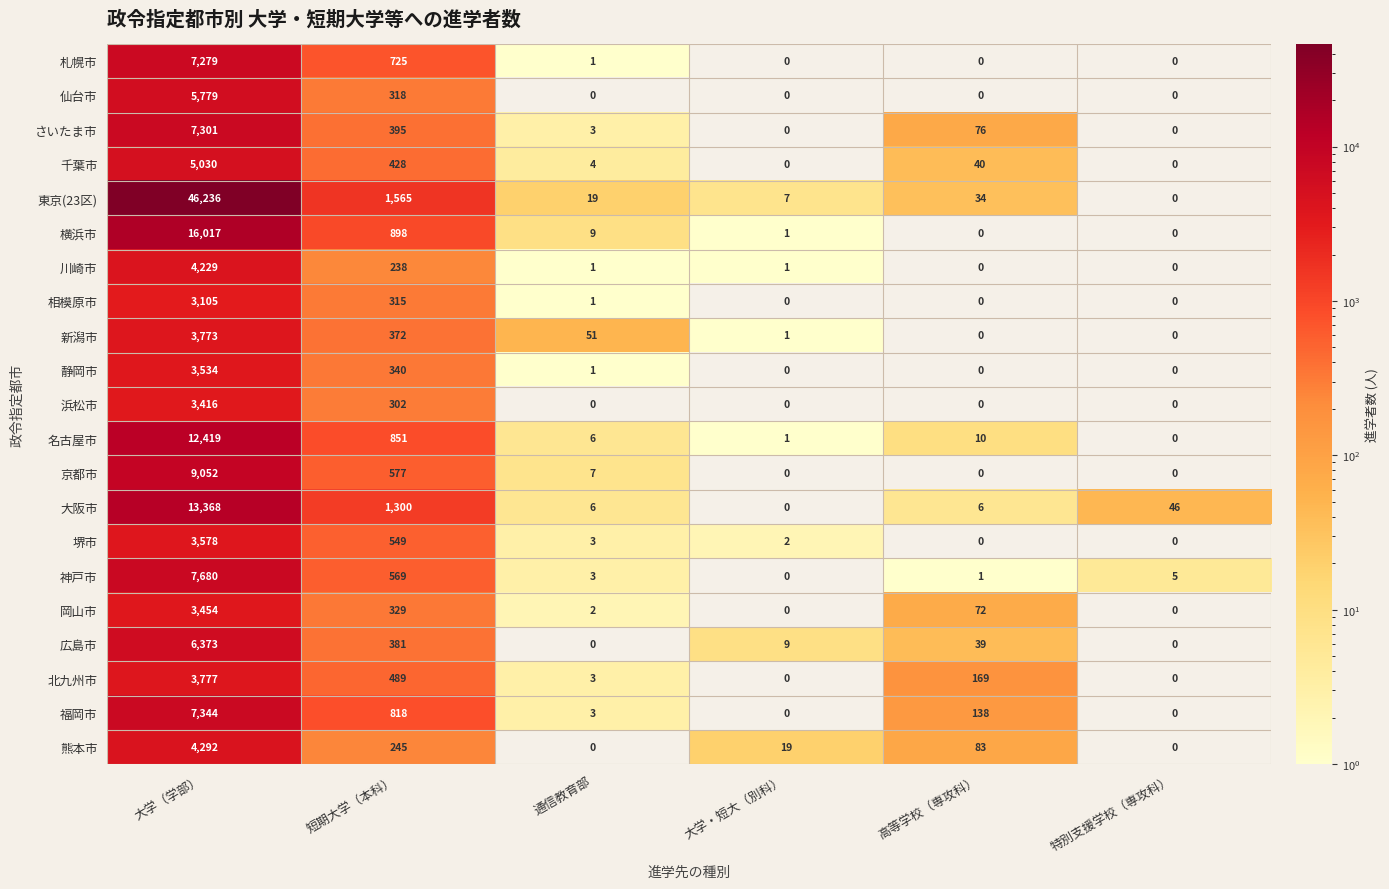

Which label corresponds to the largest value in the chart?

大学（学部）